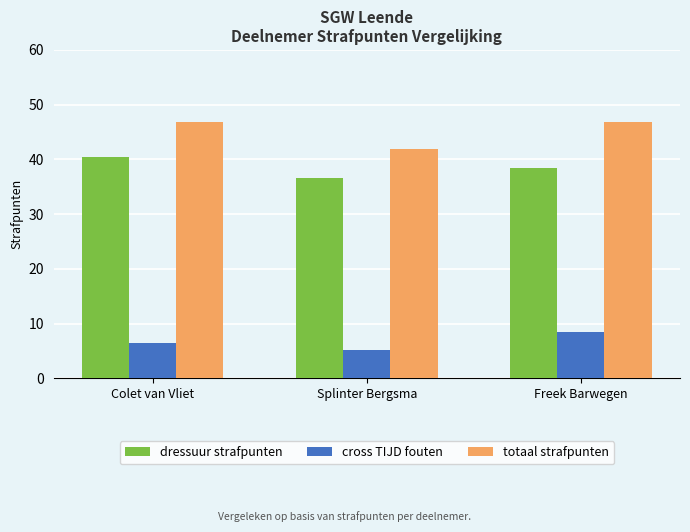

The value of dressuur strafpunten at Splinter Bergsma is 36.7. True or false?

True